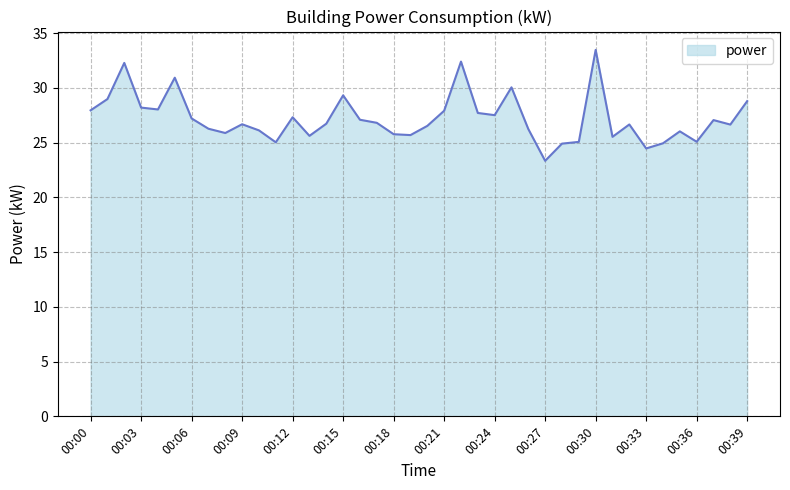

How many lines are shown in the chart?

1